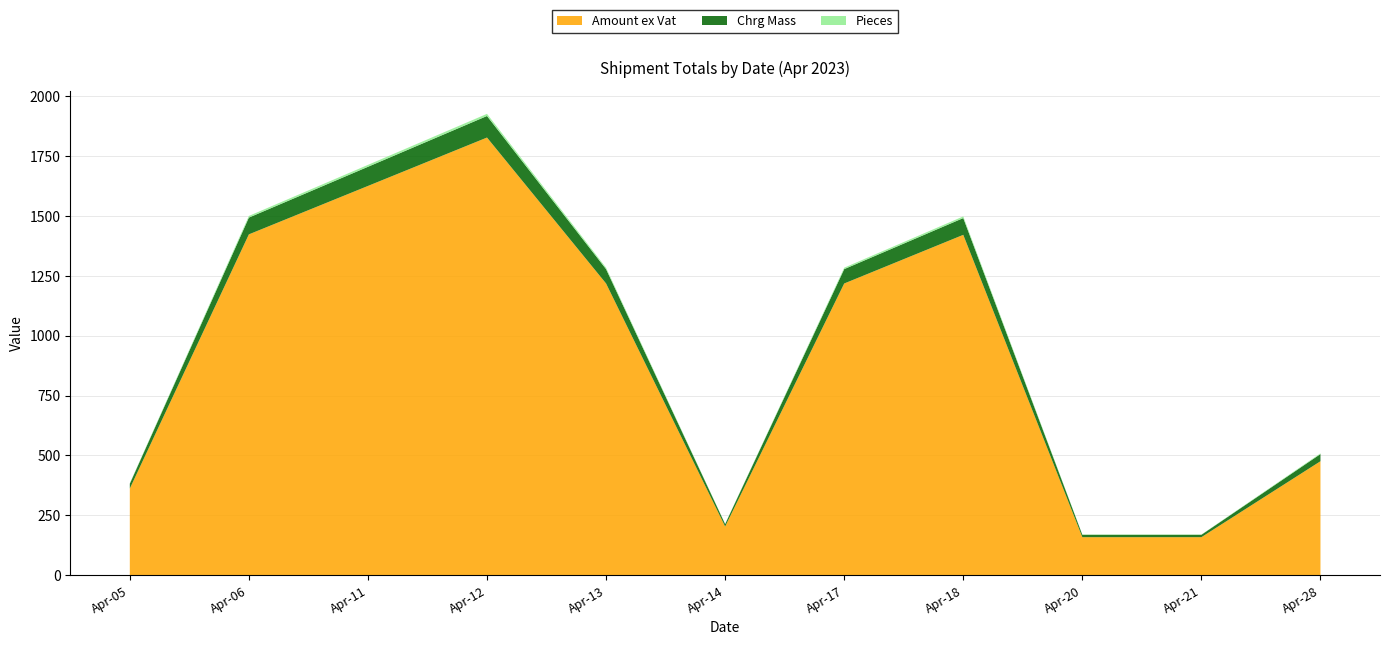

What is the maximum value for Amount ex Vat?

1828.2